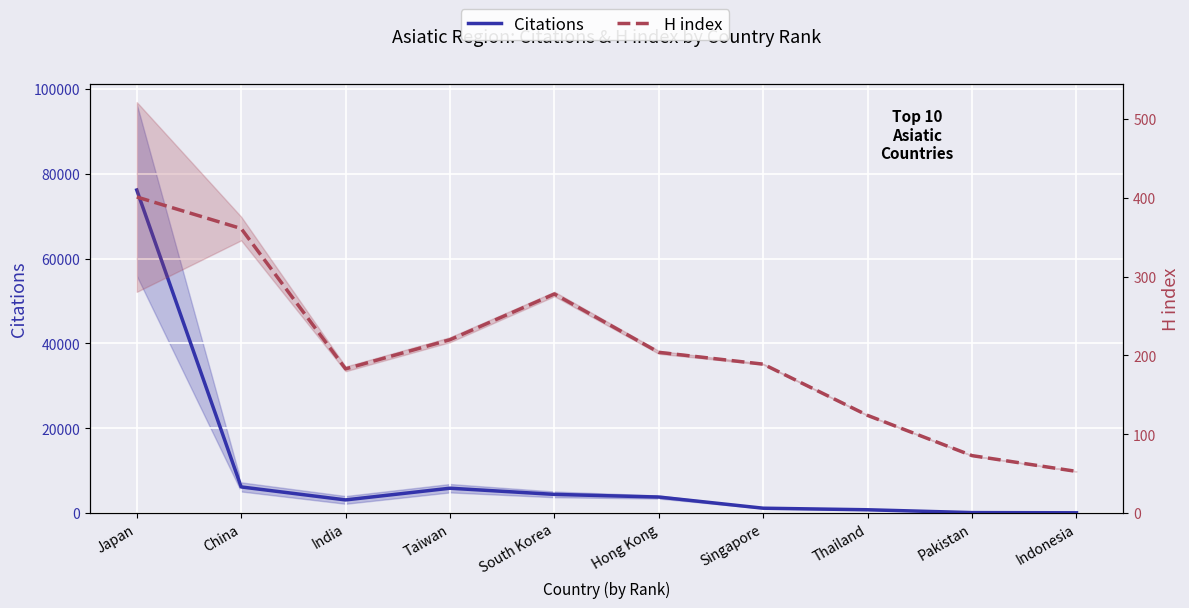

What is the spread (max minus min) of values at Indonesia?

43